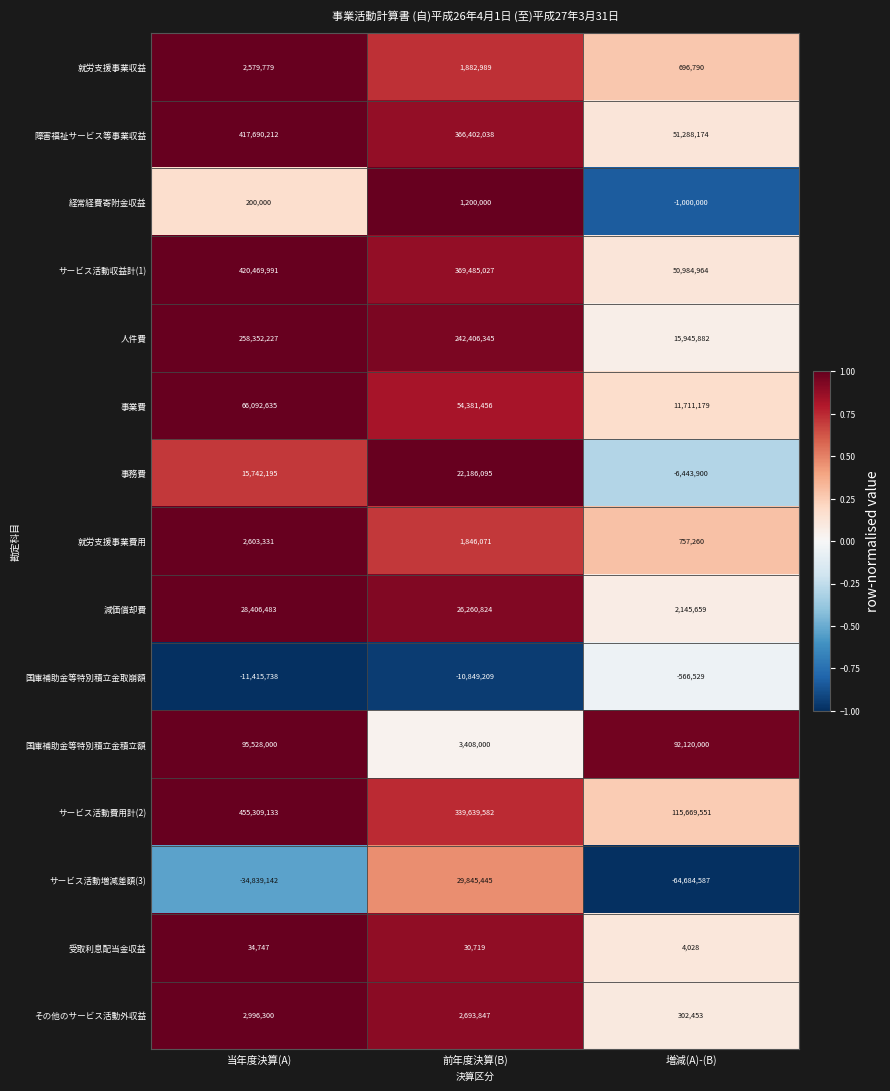

How many values in サービス活動増減差額(3) are below zero?

2